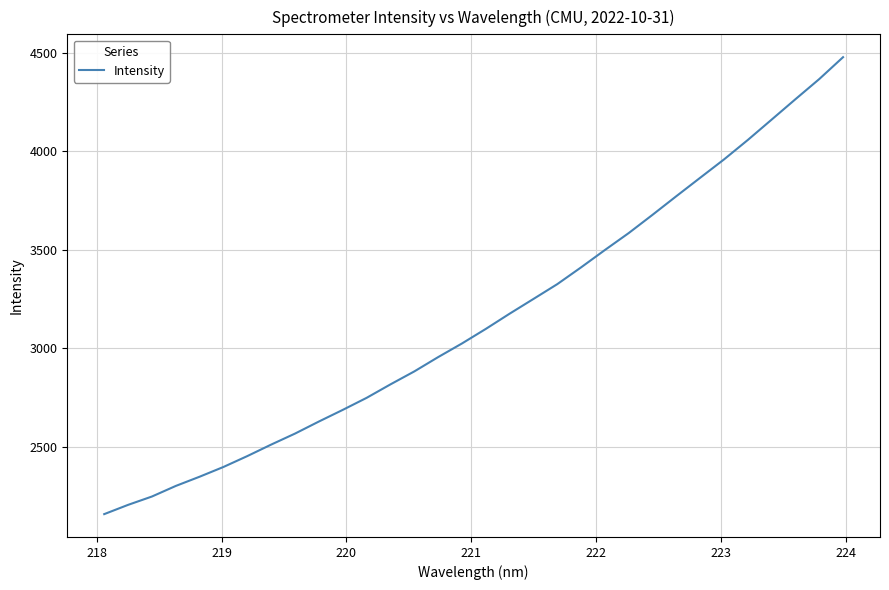

What is the difference between the maximum and minimum values?

2320.3